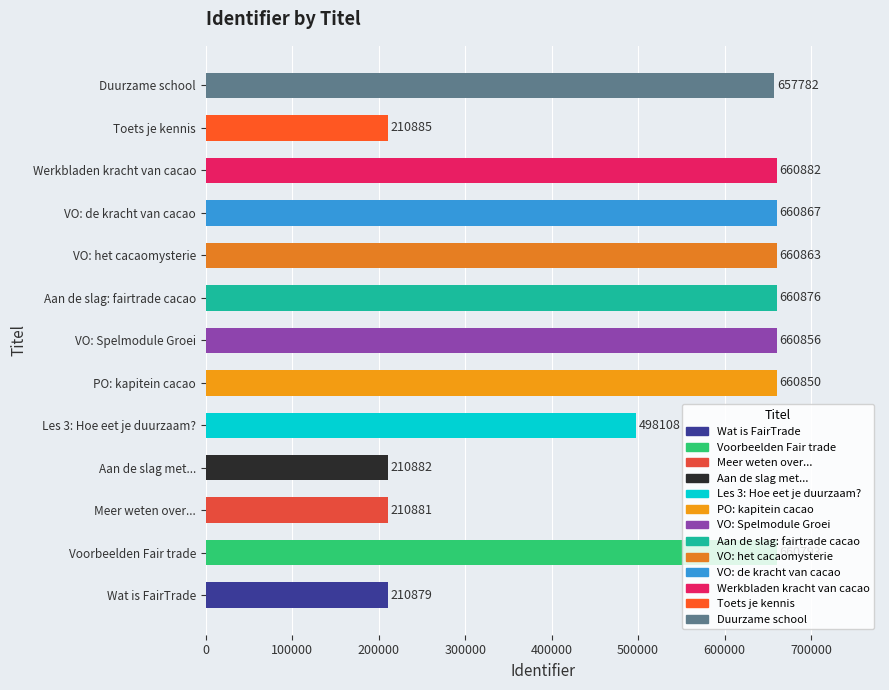

Is it true that the value at Voorbeelden Fair trade is 1128662?

False